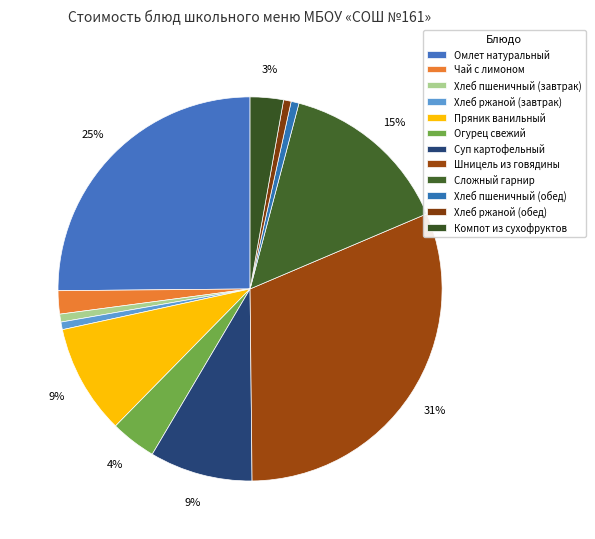

Is Суп картофельный the majority of the pie?

No